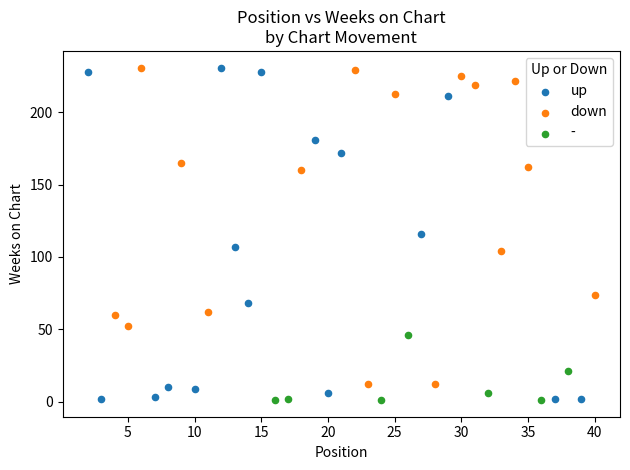

What are all the series names shown in the legend?

up, down, -